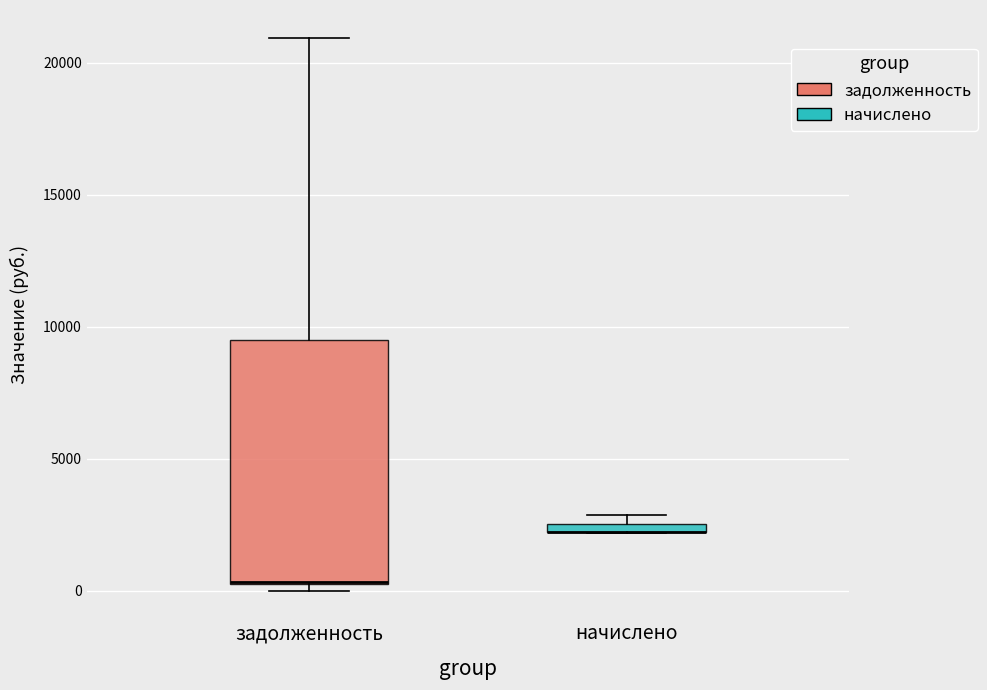

Where does the upper whisker of the box for задолженность end on the y-axis? The values are not printed on the chart, so give them approximately, as read against the axis.

21000